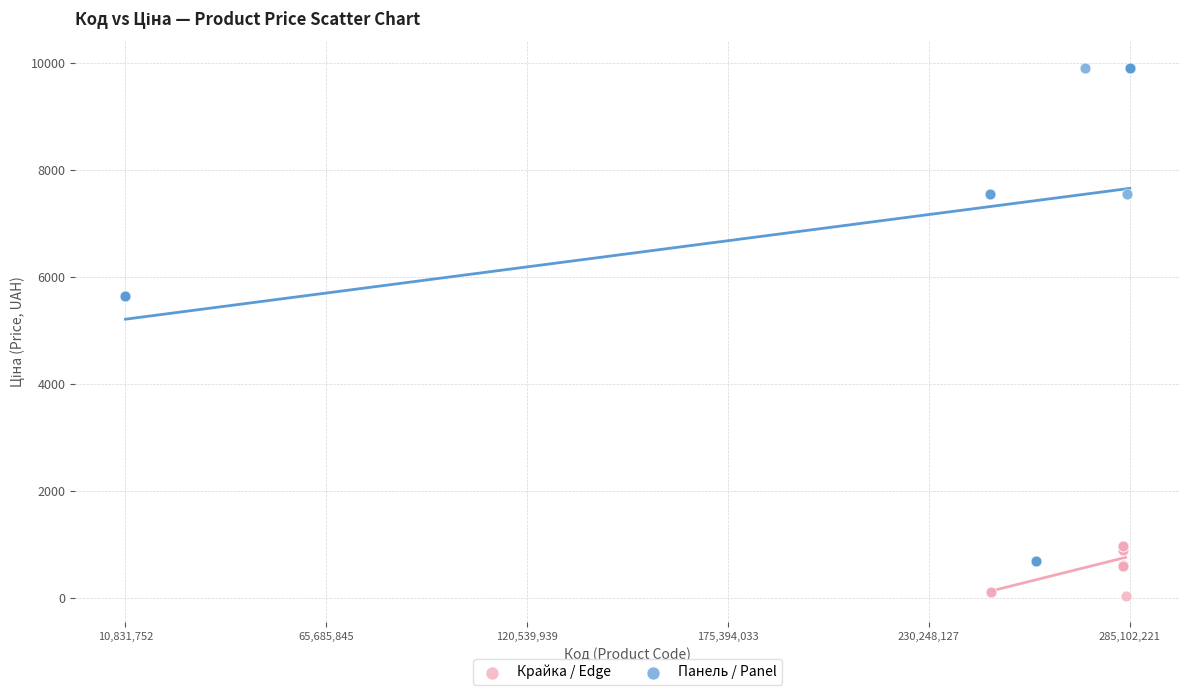

Which series reaches the maximum Y coordinate?

Панель / Panel